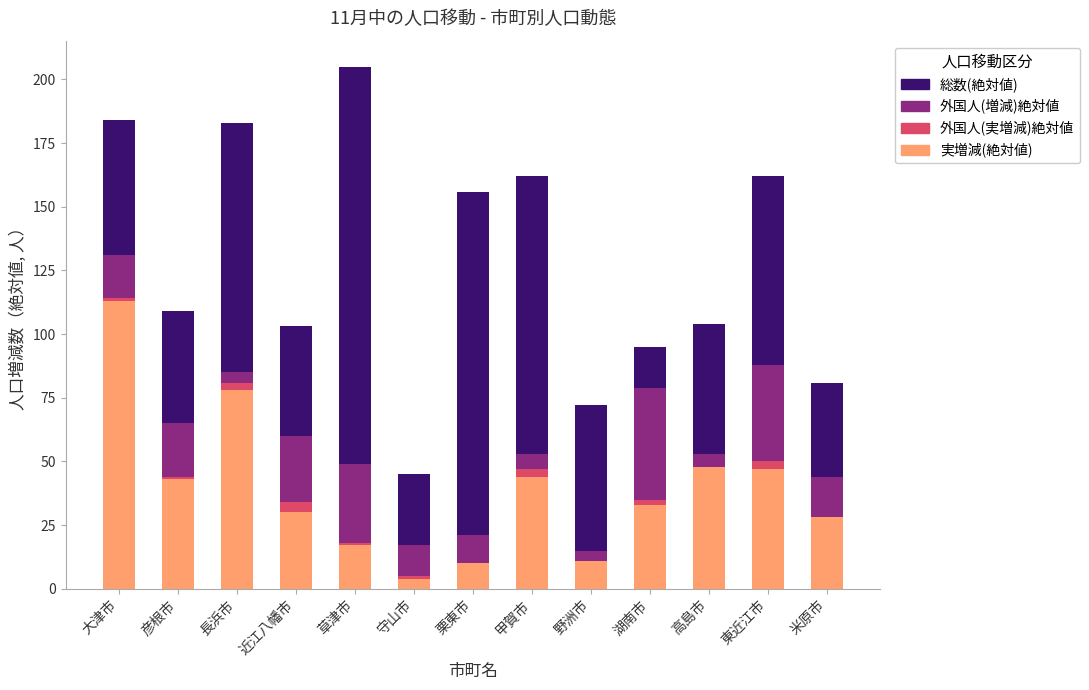

What are all the series names shown in the legend?

総数(絶対値), 外国人(増減)絶対値, 外国人(実増減)絶対値, 実増減(絶対値)